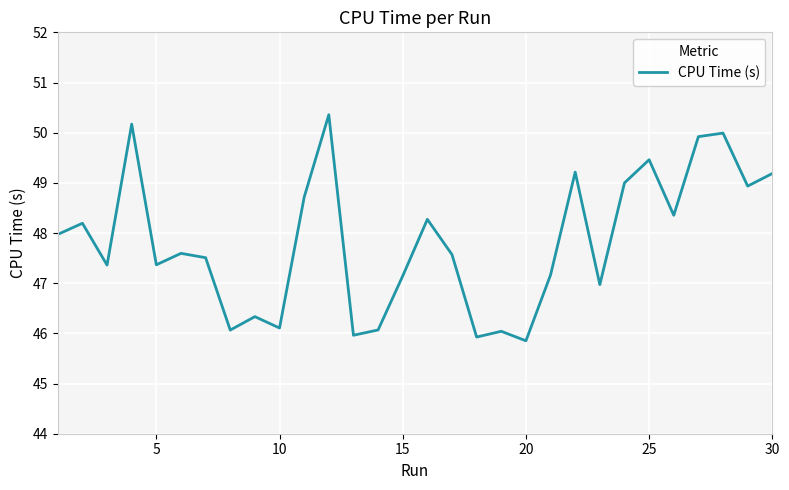

What is the minimum value shown in the chart?

45.9